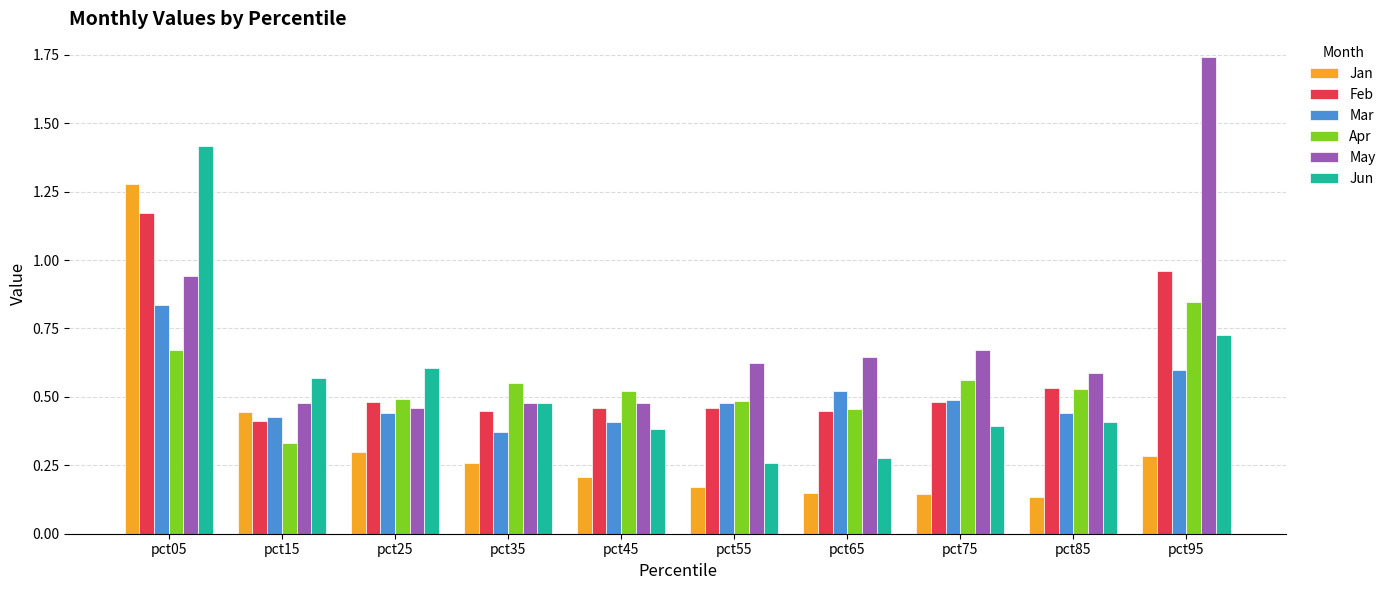

What is the sum of all Mar values?

5.0